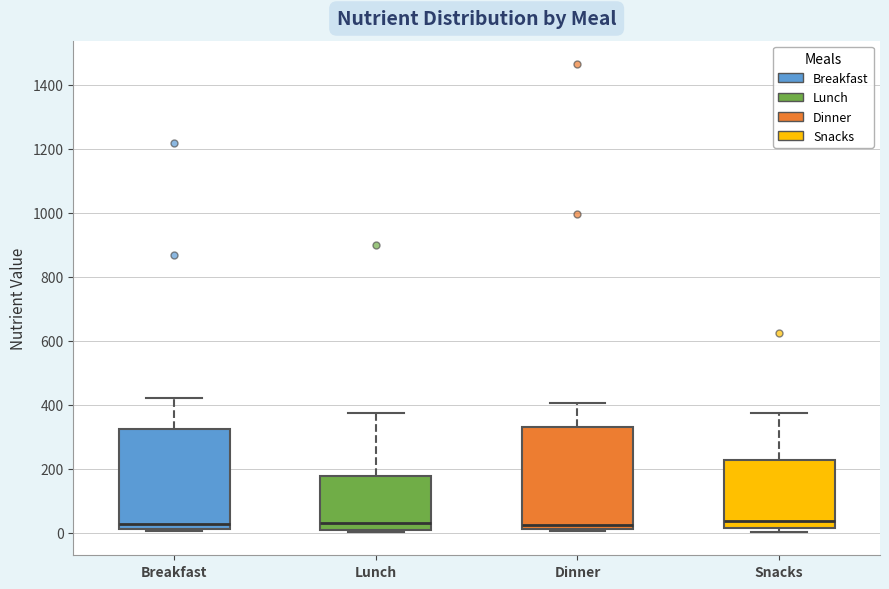

Where does the upper whisker of the box for Dinner end on the y-axis? The values are not printed on the chart, so give them approximately, as read against the axis.

400